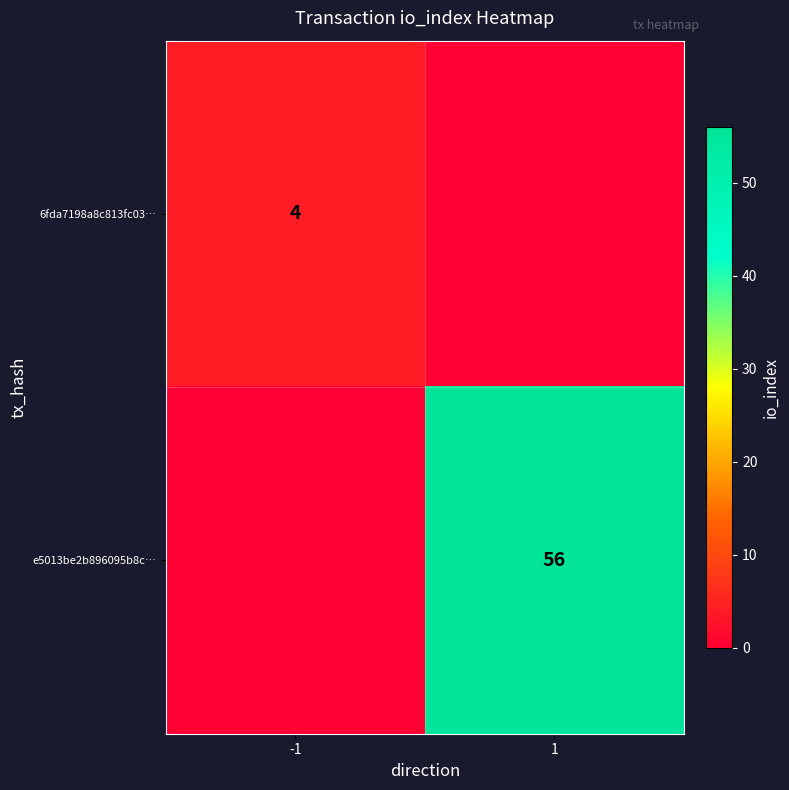

Is the value of e5013be2b896095b8c… at 1 greater than the value of 6fda7198a8c813fc03… at -1?

Yes